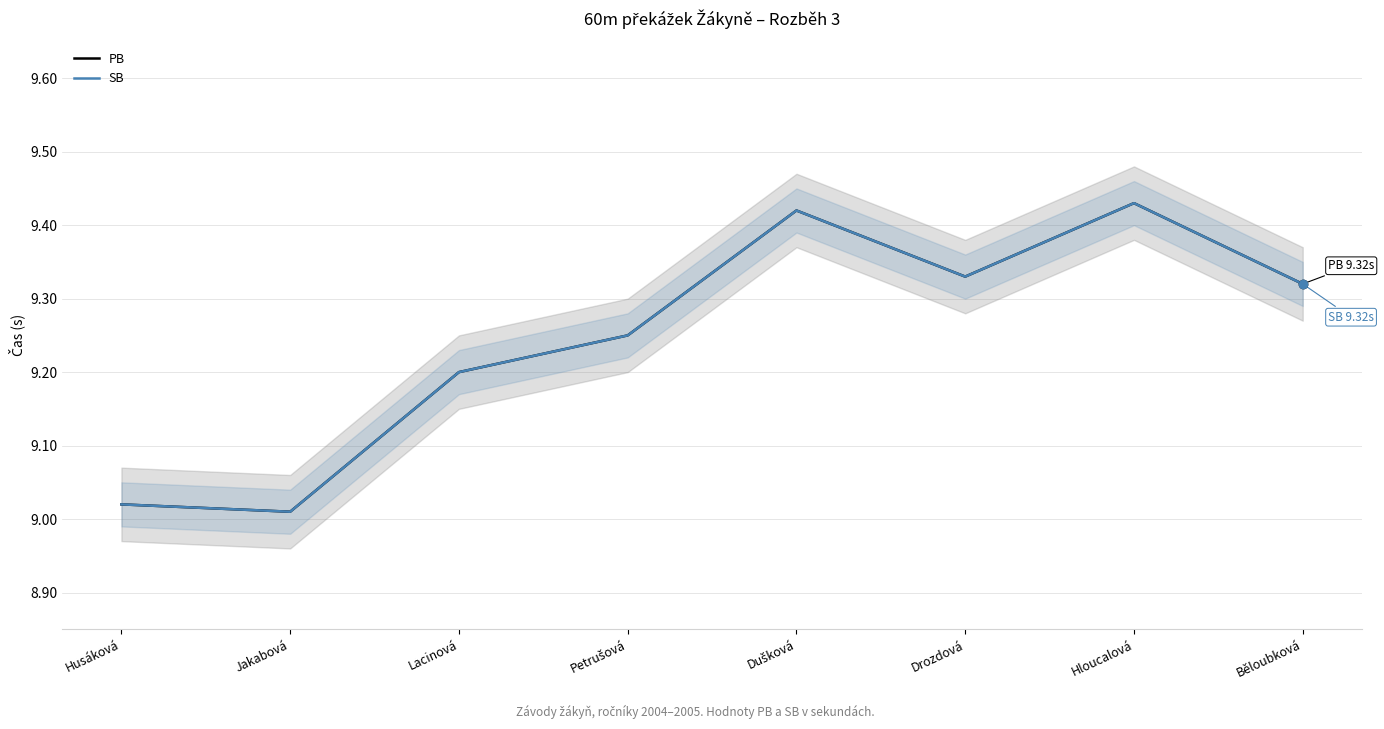

Between Husáková and Běloubková, which series saw the biggest shift?

PB